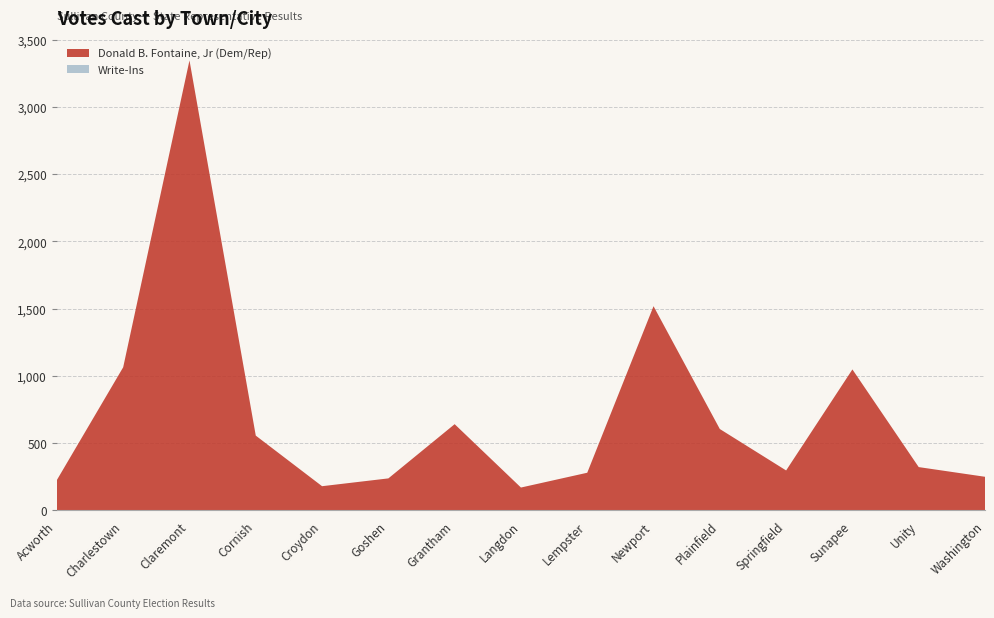

Reading left to right, transcribe all the data shown in this chart.

Donald B. Fontaine, Jr (Dem/Rep): Acworth=226	Charlestown=1064	Claremont=3345	Cornish=556	Croydon=180	Goshen=238	Grantham=641	Langdon=170	Lempster=280	Newport=1518	Plainfield=605	Springfield=297	Sunapee=1048	Unity=322	Washington=250
Write-Ins: Acworth=0	Charlestown=0	Claremont=0	Cornish=0	Croydon=0	Goshen=0	Grantham=0	Langdon=0	Lempster=0	Newport=0	Plainfield=0	Springfield=0	Sunapee=0	Unity=0	Washington=0